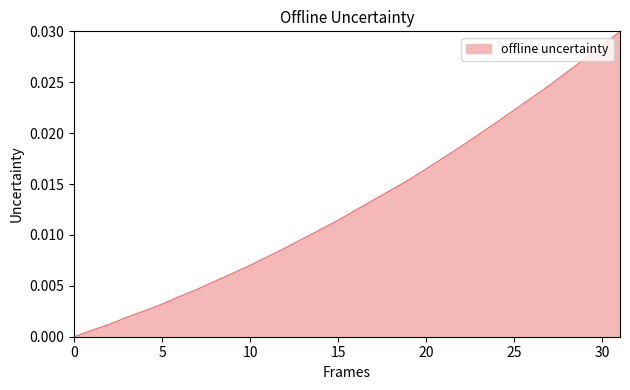

Is this an area chart (filled region under the line)?

Yes